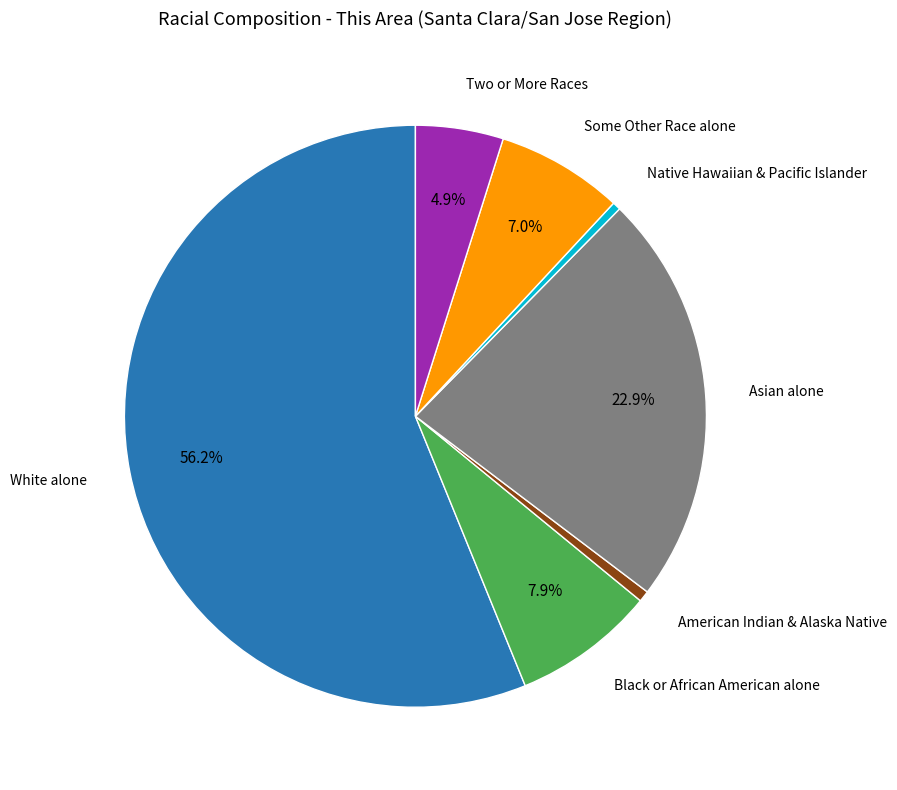

Does any single category account for the majority?

Yes